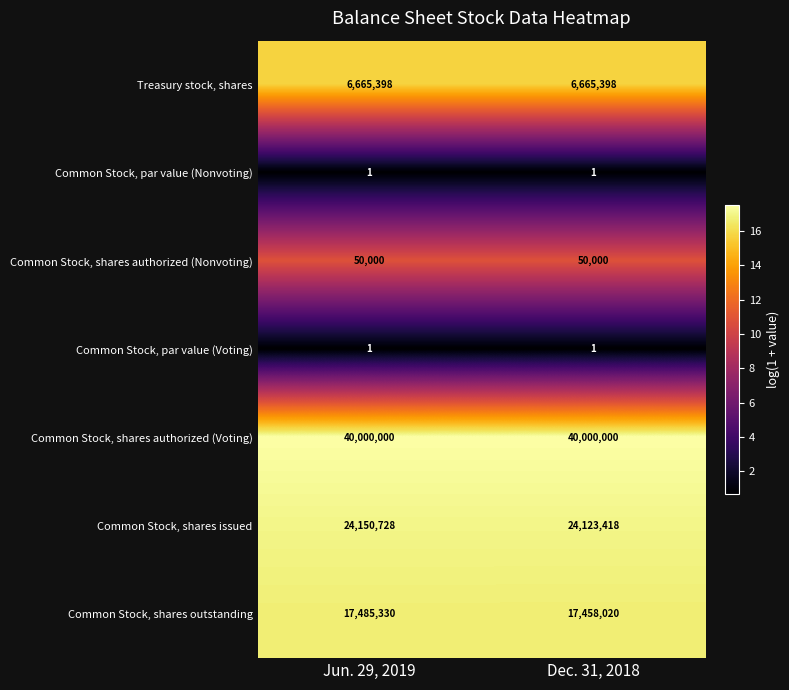

What is the total value across all series at Dec. 31, 2018?

88296838